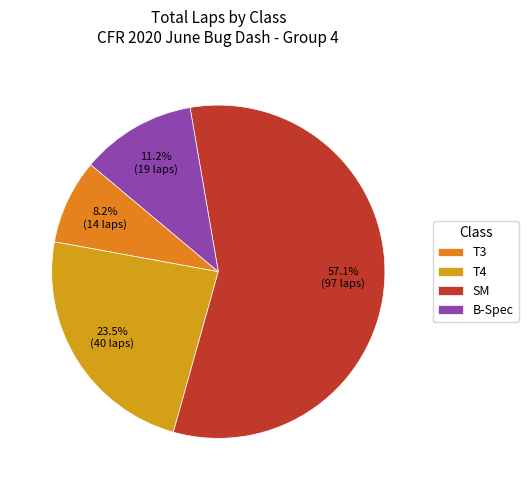

How many segments does this pie chart have?

4